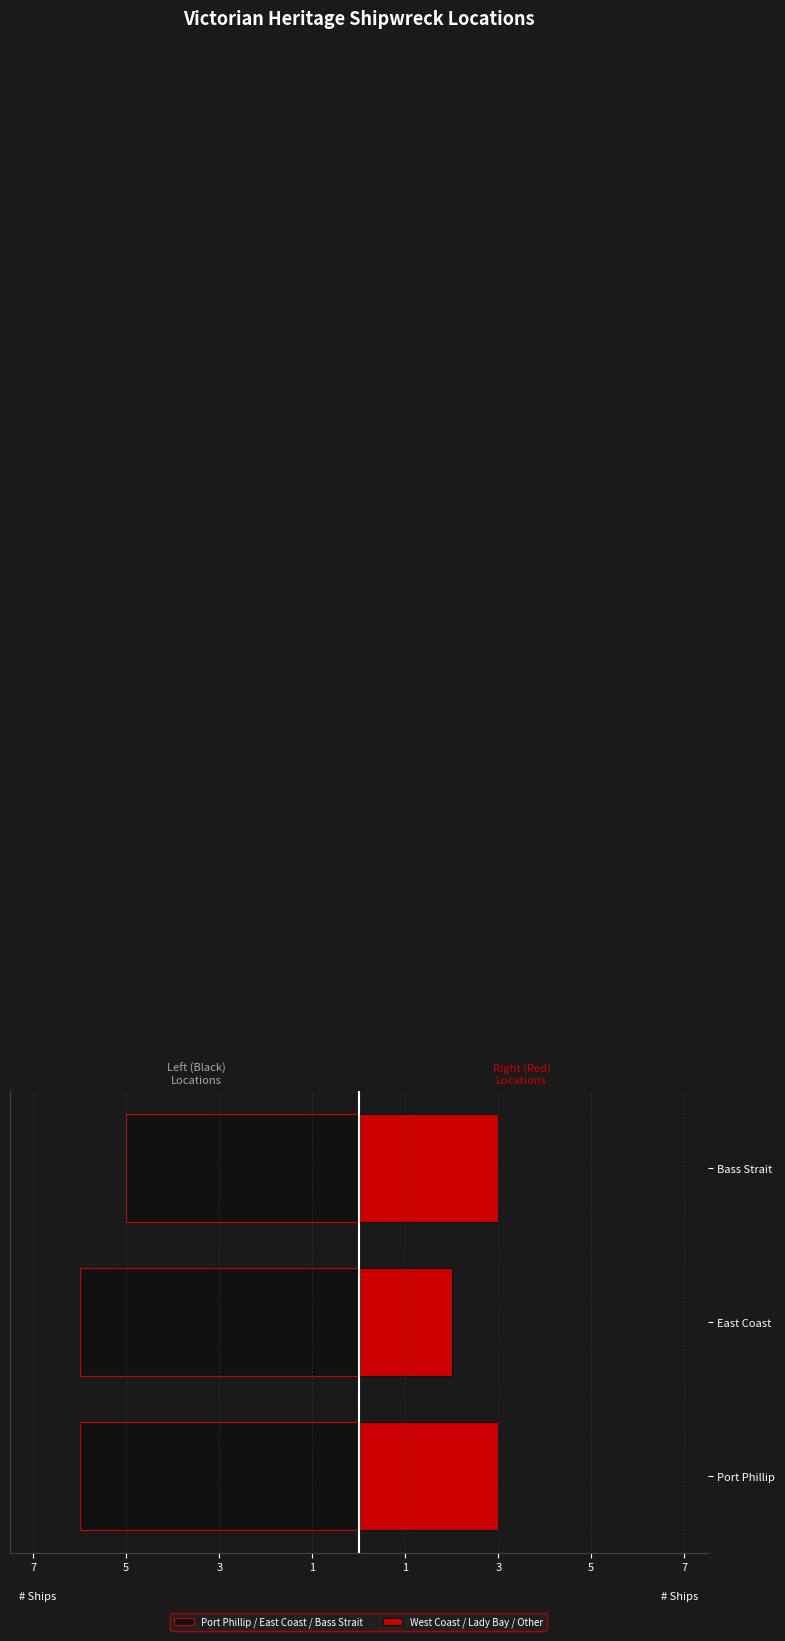

Which series has the widest spread of values?

Port Phillip / East Coast / Bass Strait